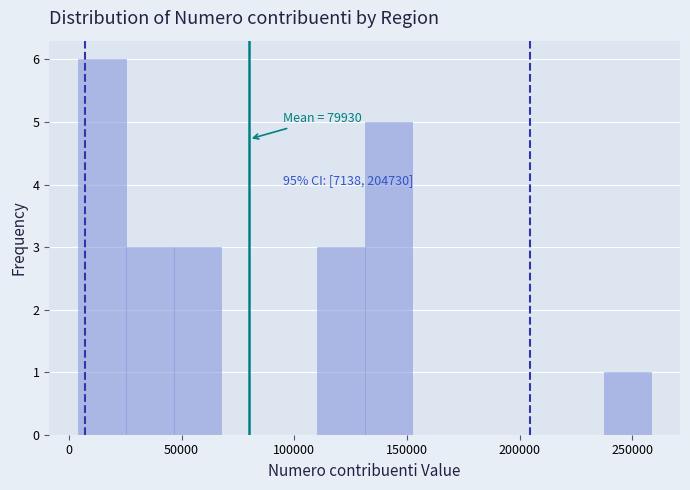

Which range on the x-axis has the tallest bar?

5000 to 25000